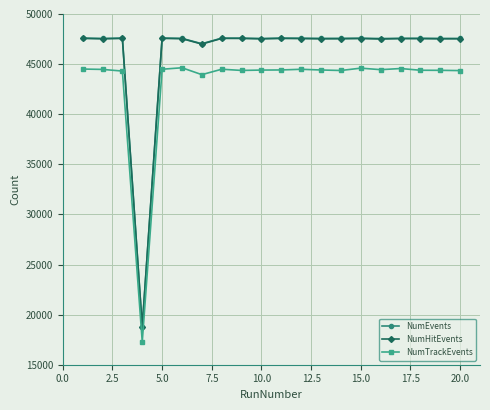

At how many categories does at least one series exceed 39783?

19